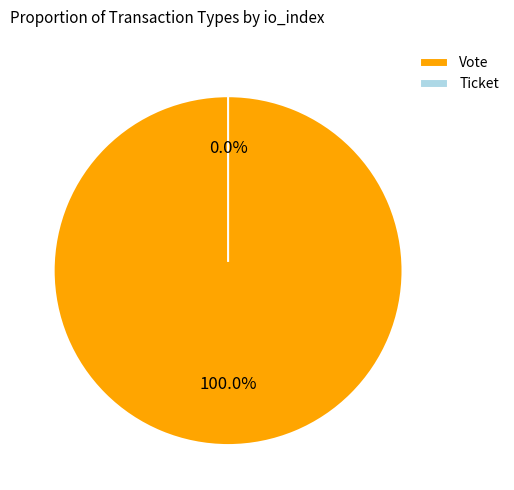

To the nearest percent, what is the average slice percentage?

50%